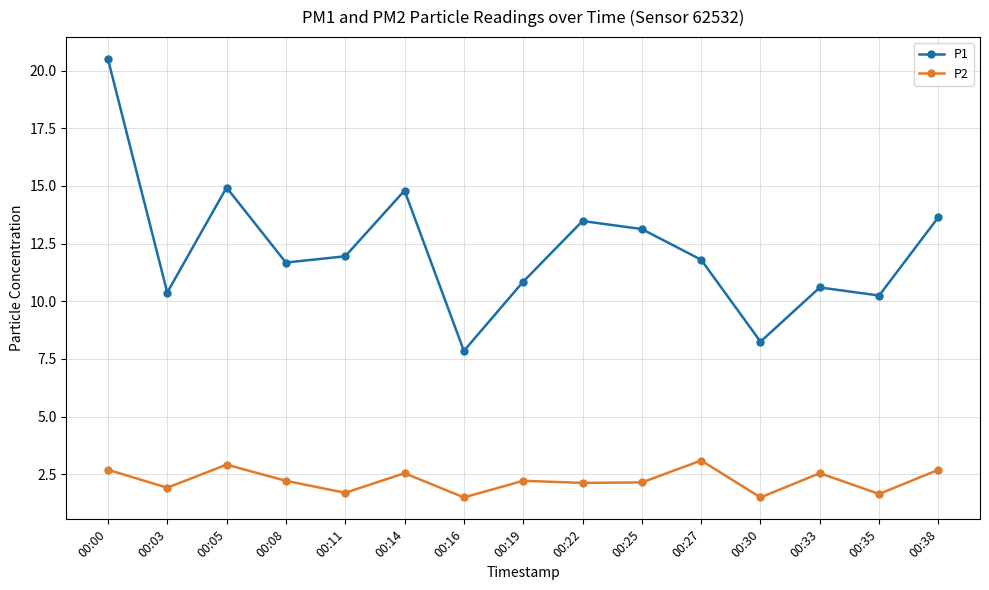

What is the value of the P2 point at the 15th from the left?

2.7